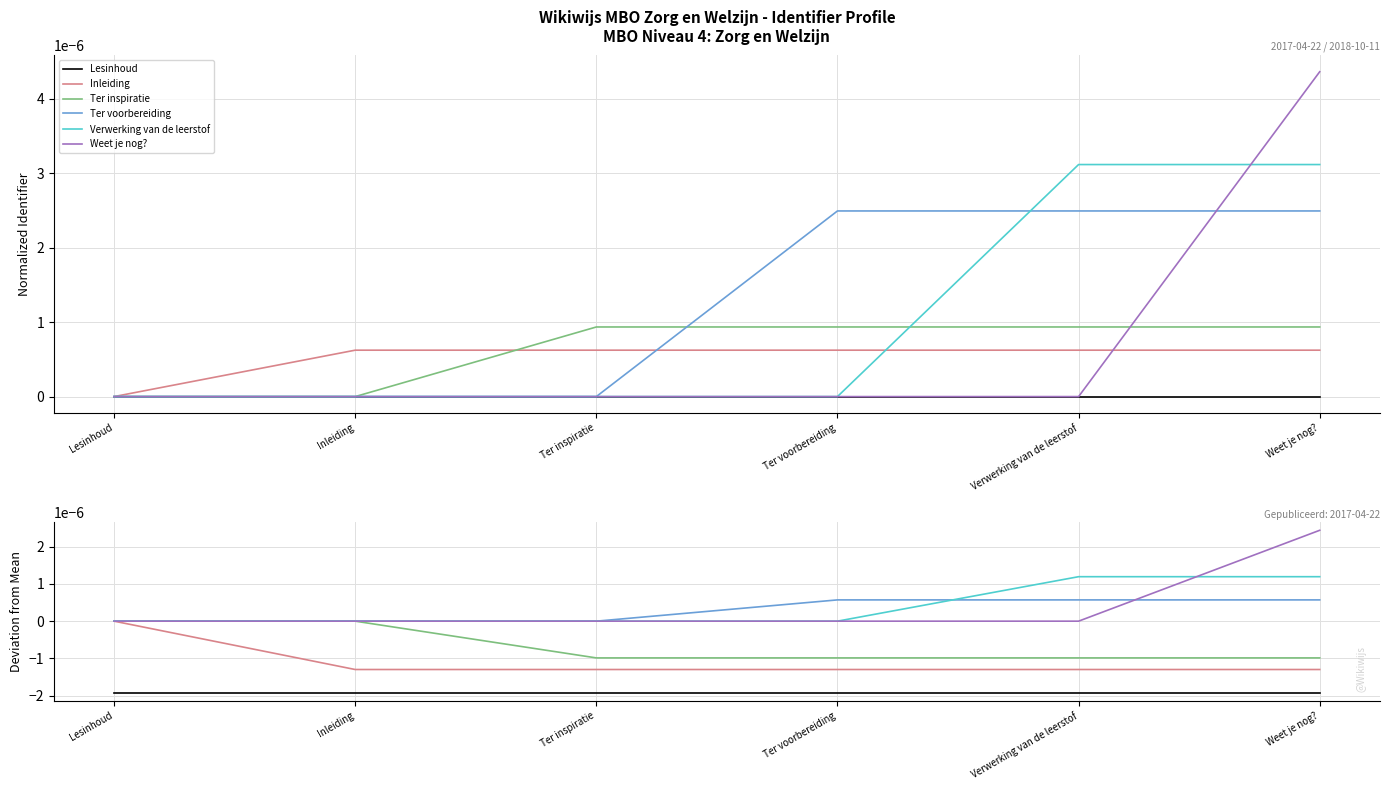

How many lines are shown in the chart?

6